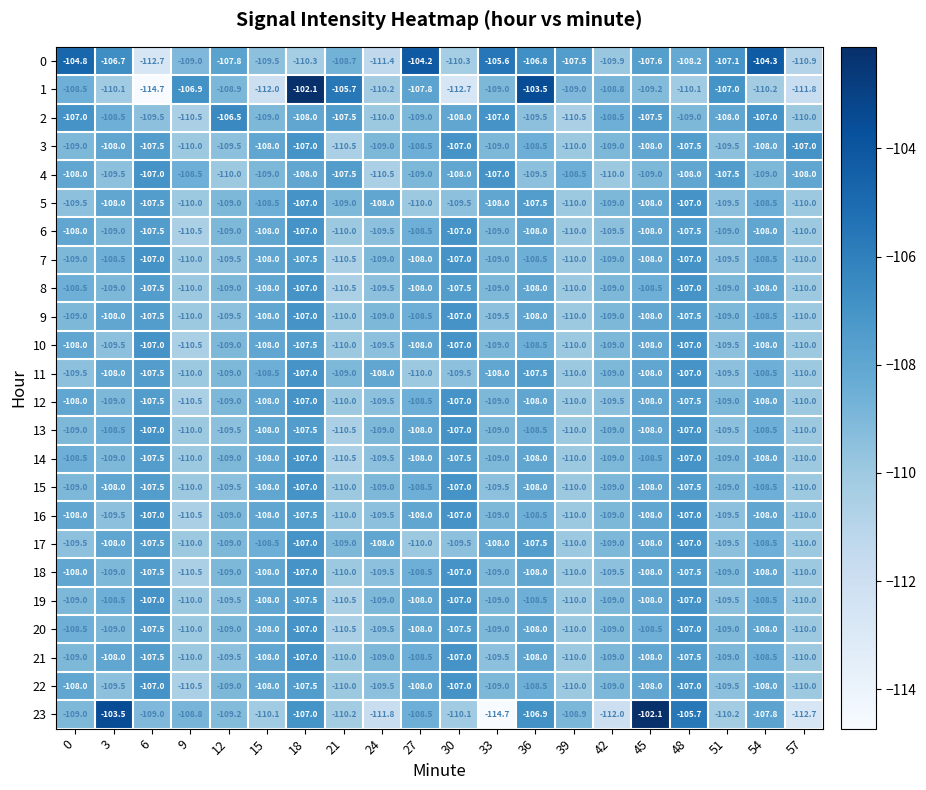

The 21 series shows -109.0 at 42. True or false?

True